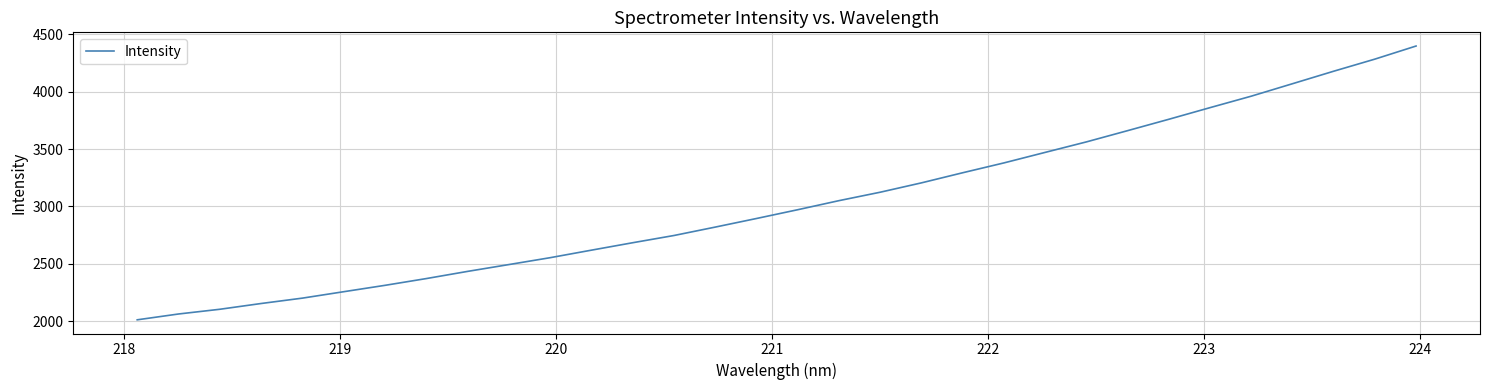

True or false: the data has more than 0 interior local peaks.

False